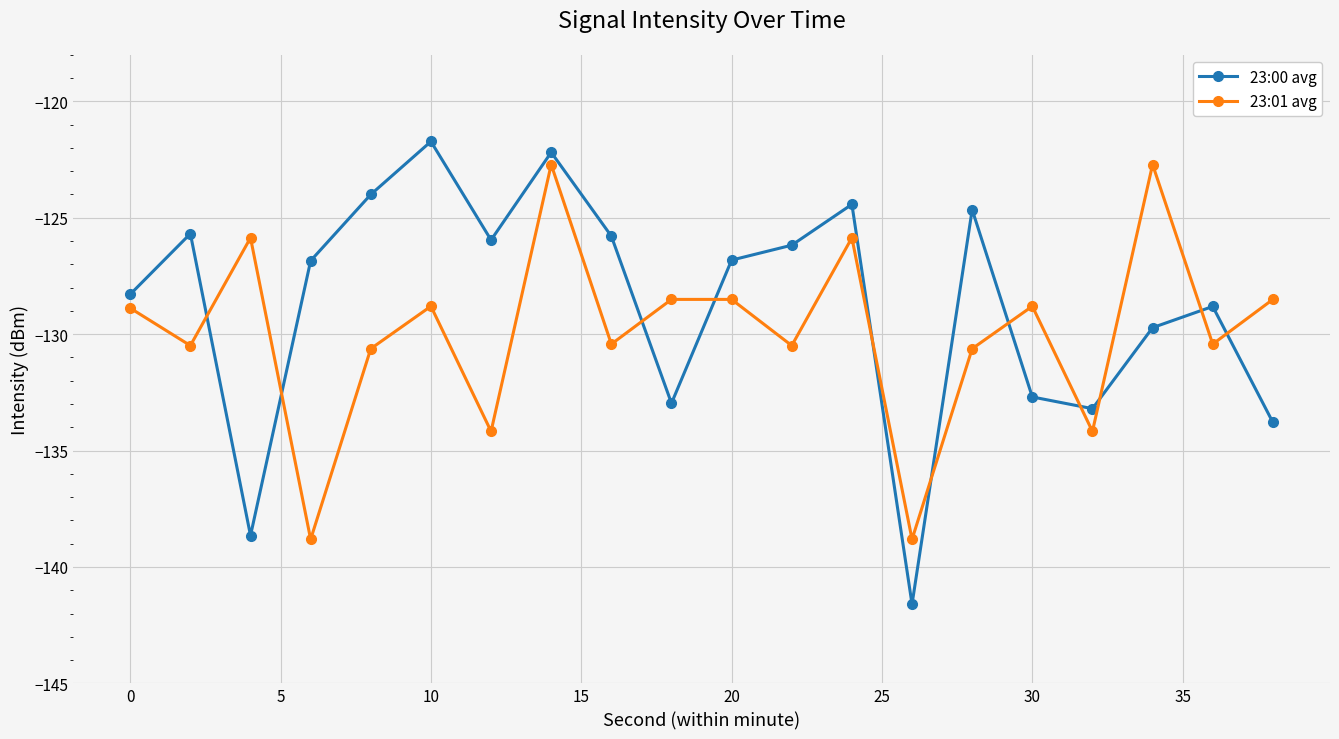

True or false: 23:00 avg and 23:01 avg intersect in this chart.

True